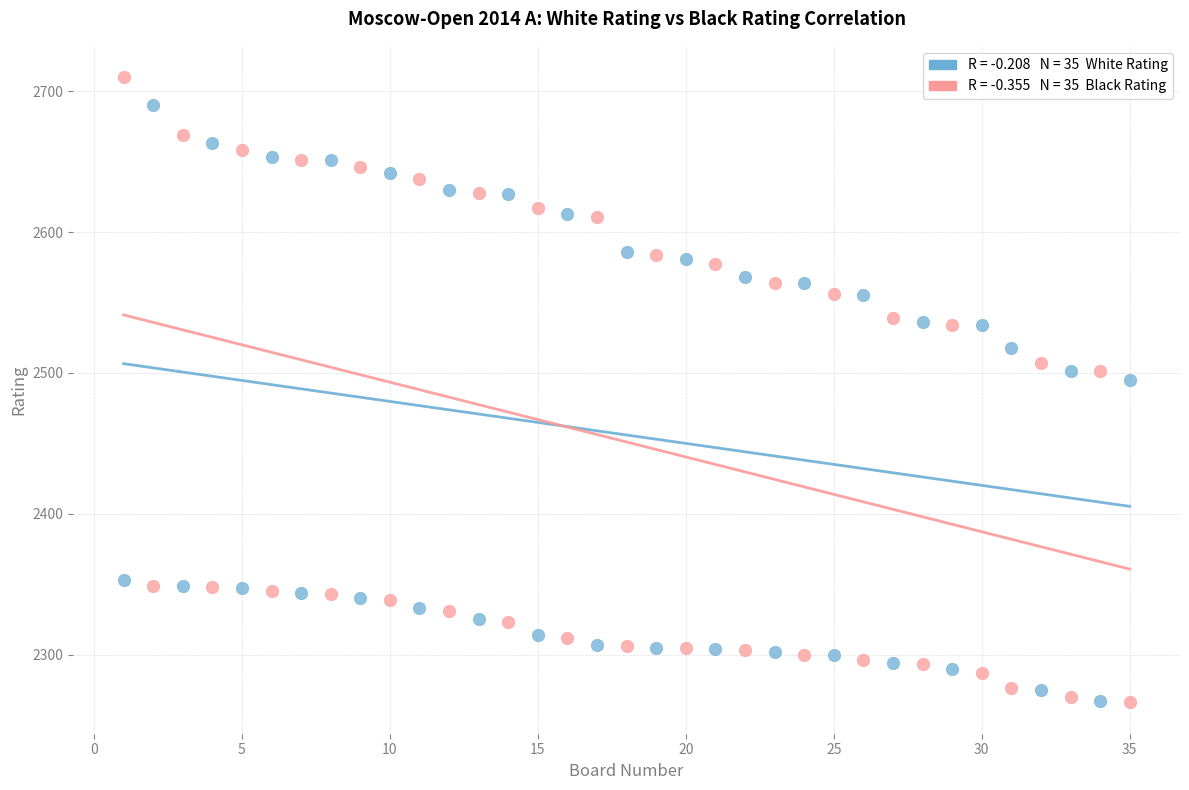

Across all series, what Y value is closest to 2488?

2495